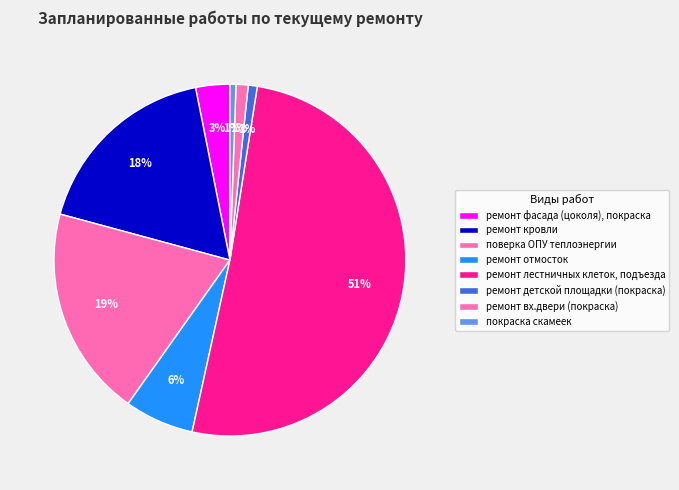

The ремонт лестничных клеток, подъезда slice represents 62% of the pie. True or false?

False